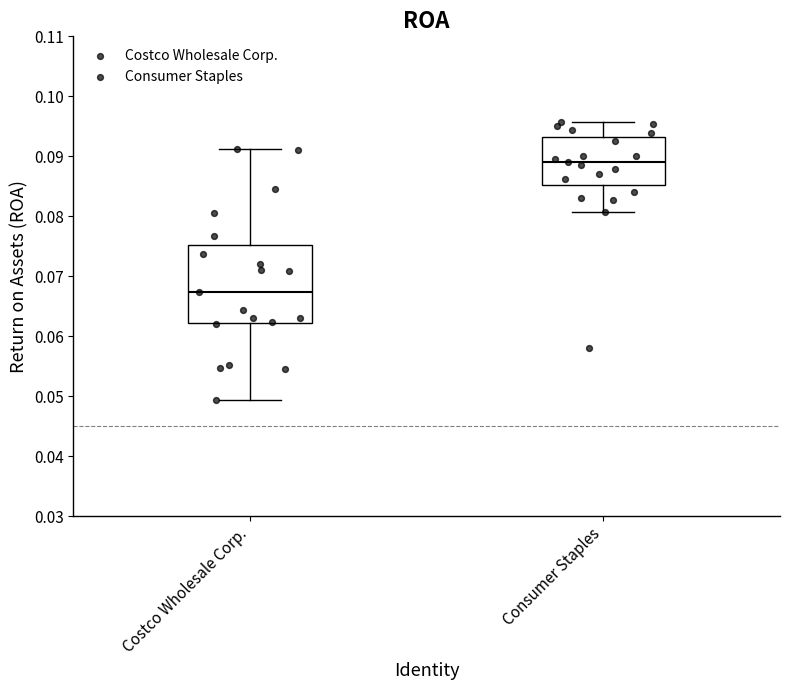

Where does the upper whisker of the box for Costco Wholesale Corp. end on the y-axis? The values are not printed on the chart, so give them approximately, as read against the axis.

0.091